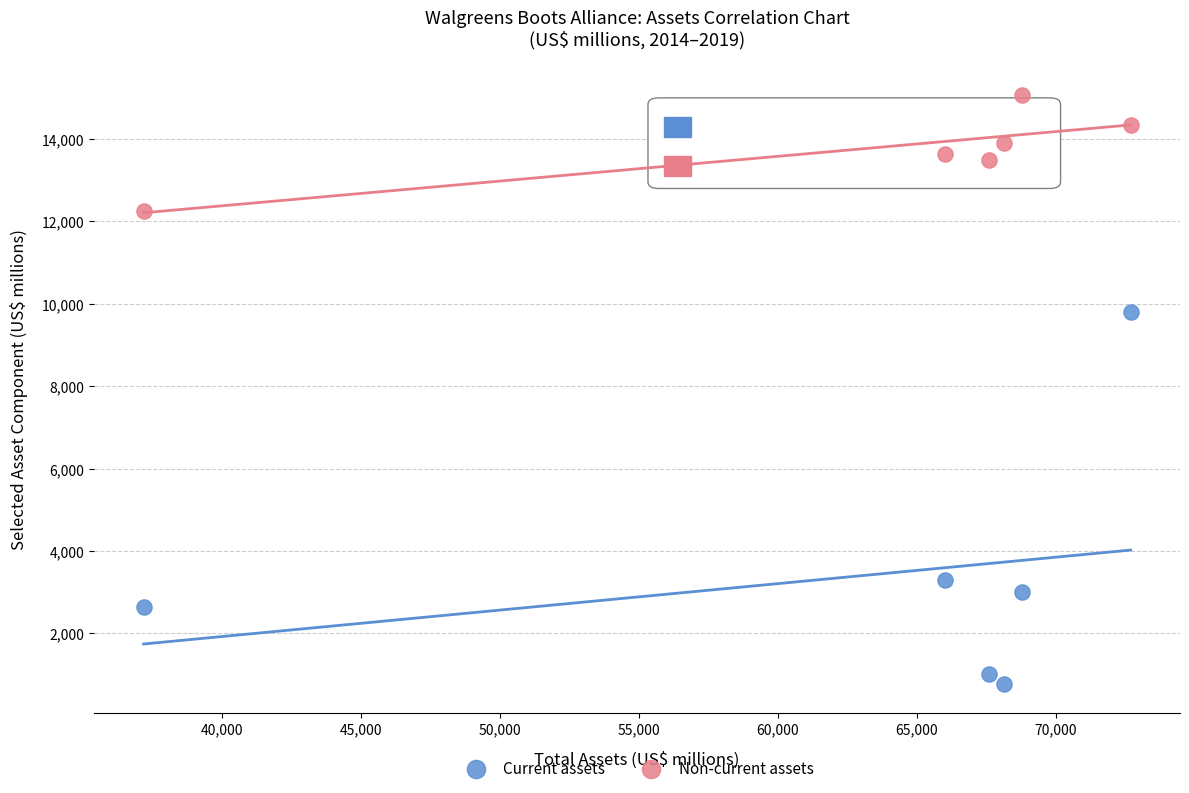

In the Current assets series, what Y value is closest to 5296?

3301